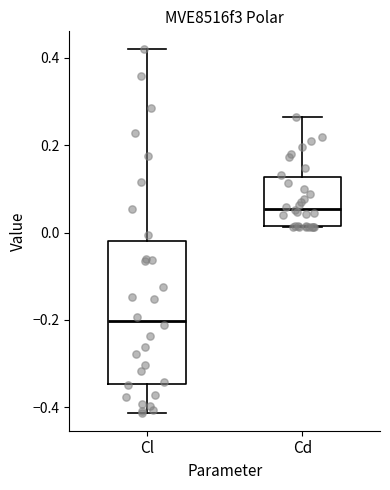

Which box's median line is the highest?

Cd